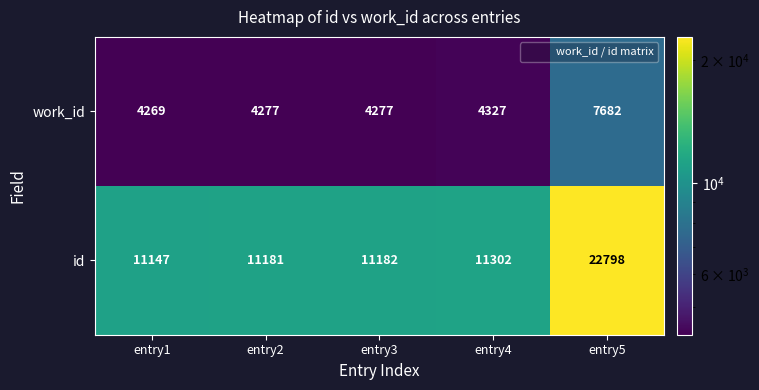

The value of work_id at entry2 is 7205. True or false?

False